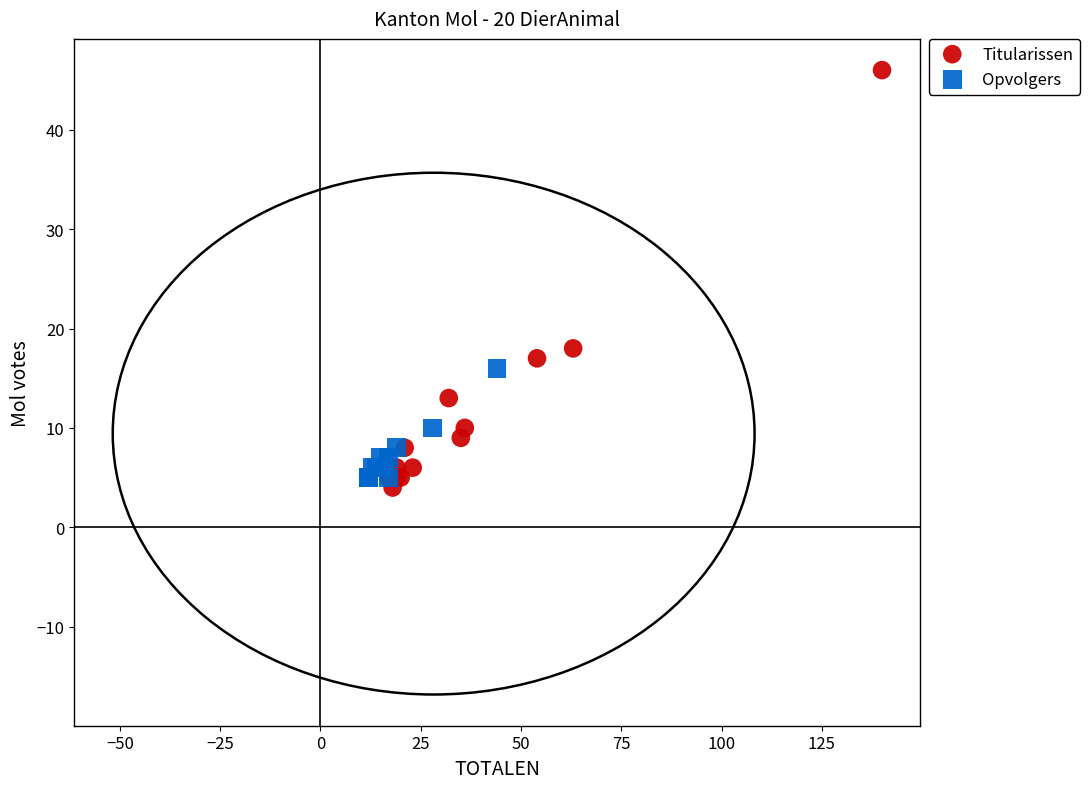

Which series contains the lowest Y value?

Titularissen